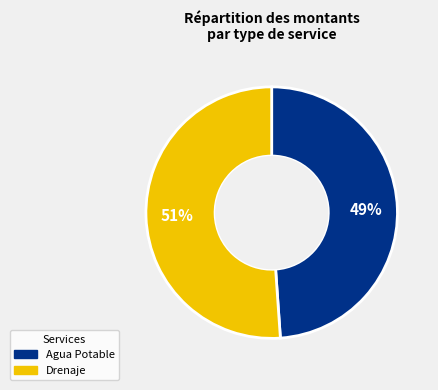

Is there a majority slice in this chart?

Yes